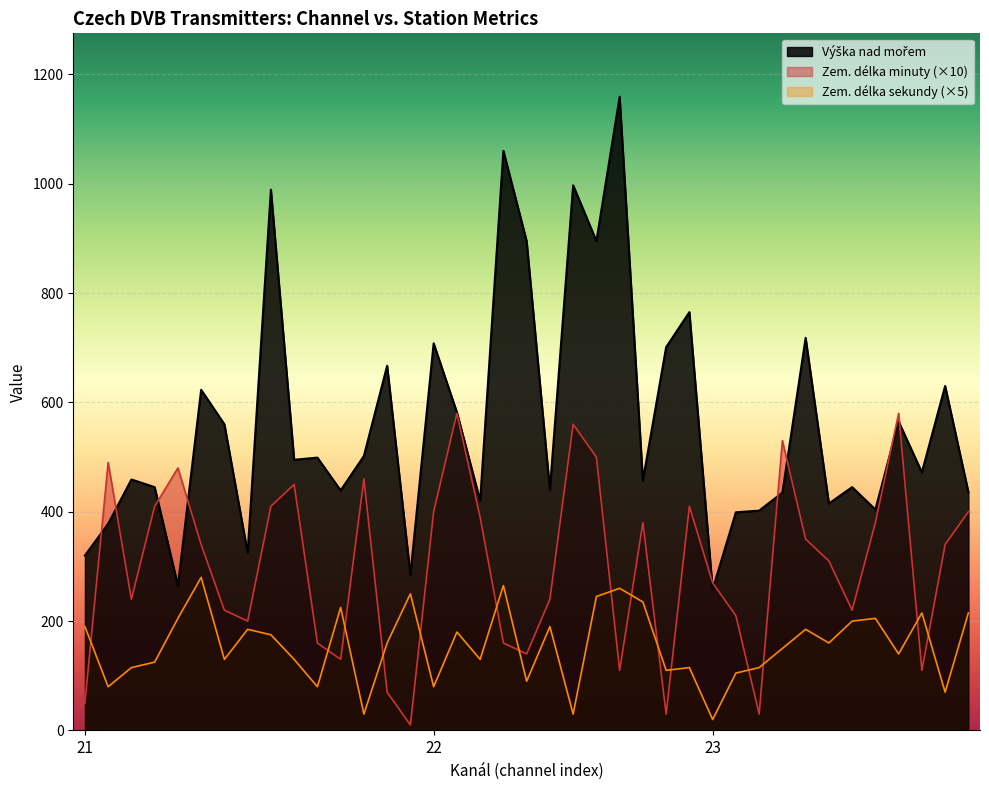

How many values in the Výška nad mořem series exceed 472?

19